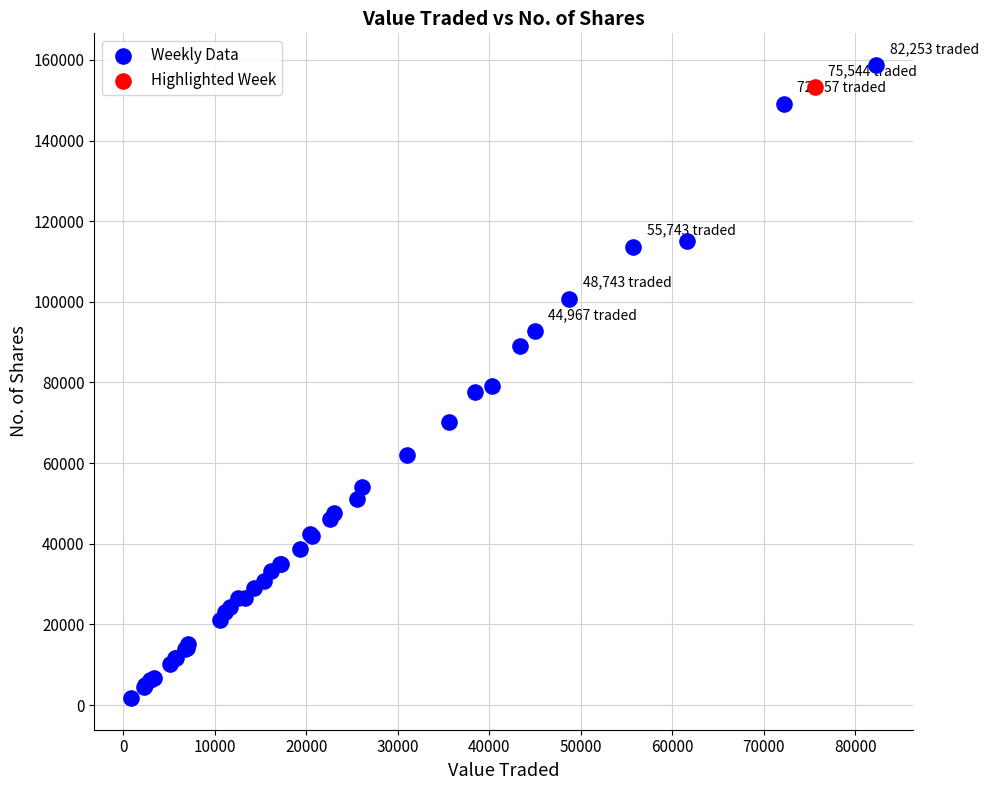

What are all the series names shown in the legend?

Weekly Data, Highlighted Week